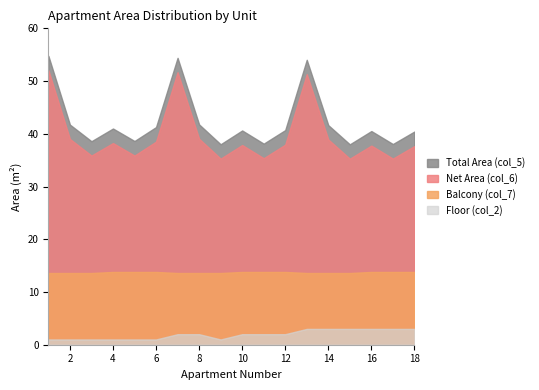

Between 5 and 16, which series saw the biggest shift?

Floor (col_2)